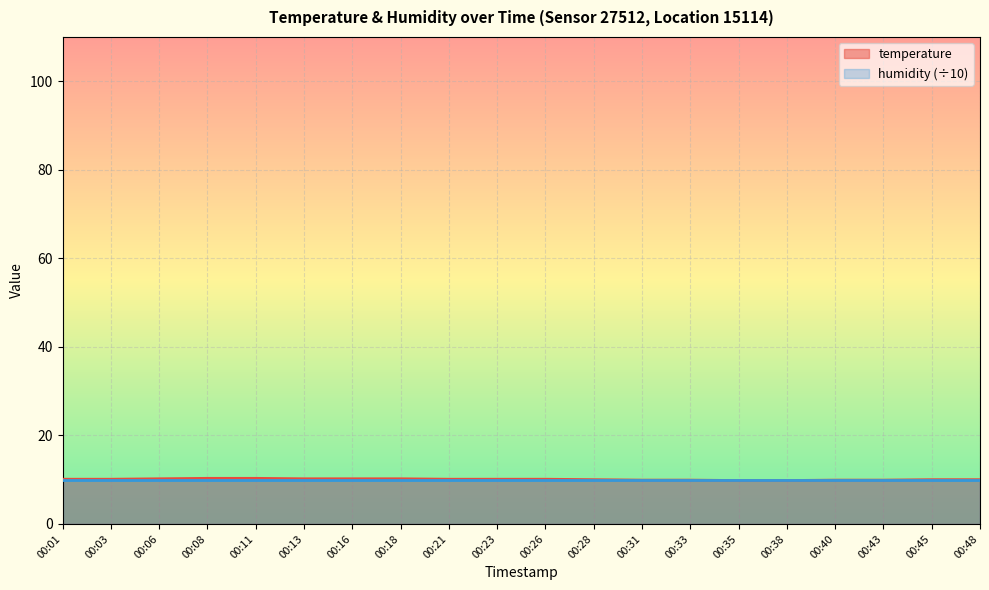

What value does the data have at 00:21?

10.1